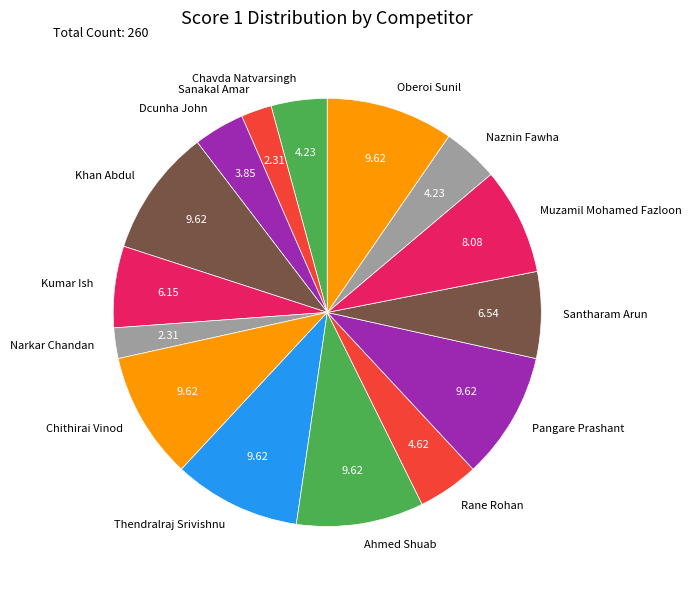

Does Rane Rohan represent more than half of the total?

No